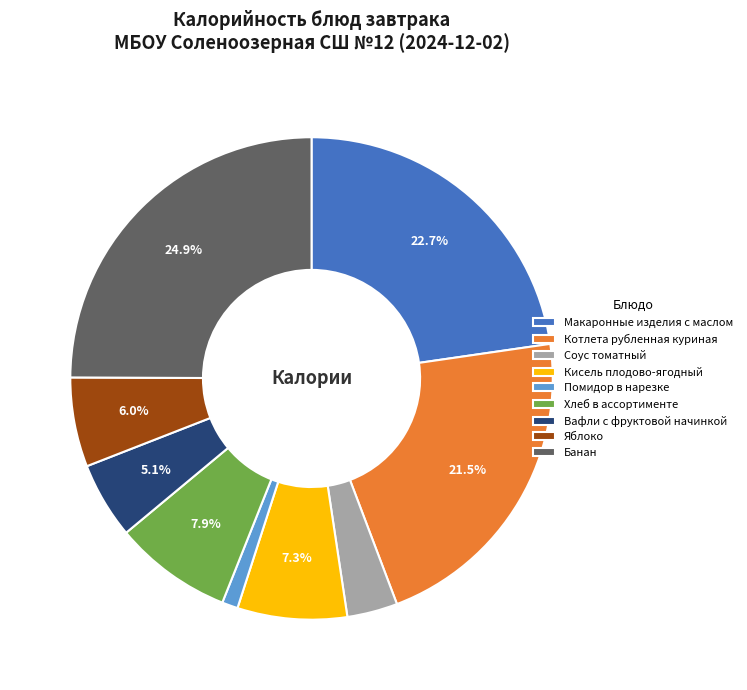

True or false: Помидор в нарезке accounts for 1% of the total.

True